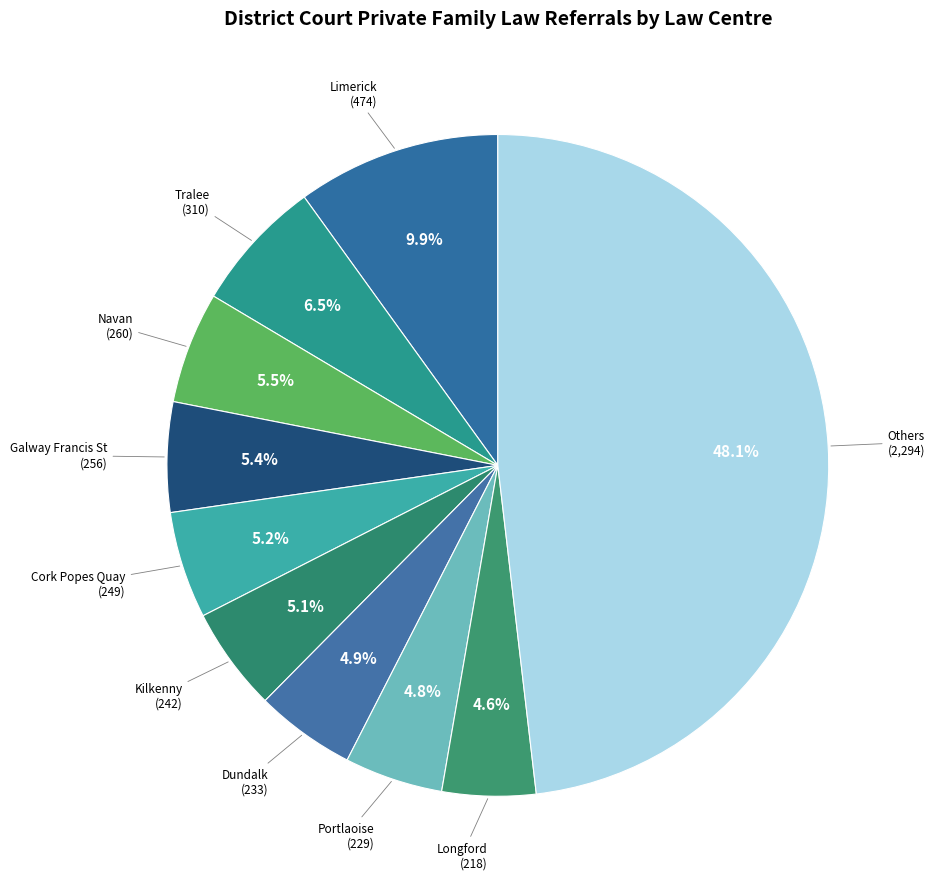

What percentage is the Portlaoise slice, to the nearest percent?

5%